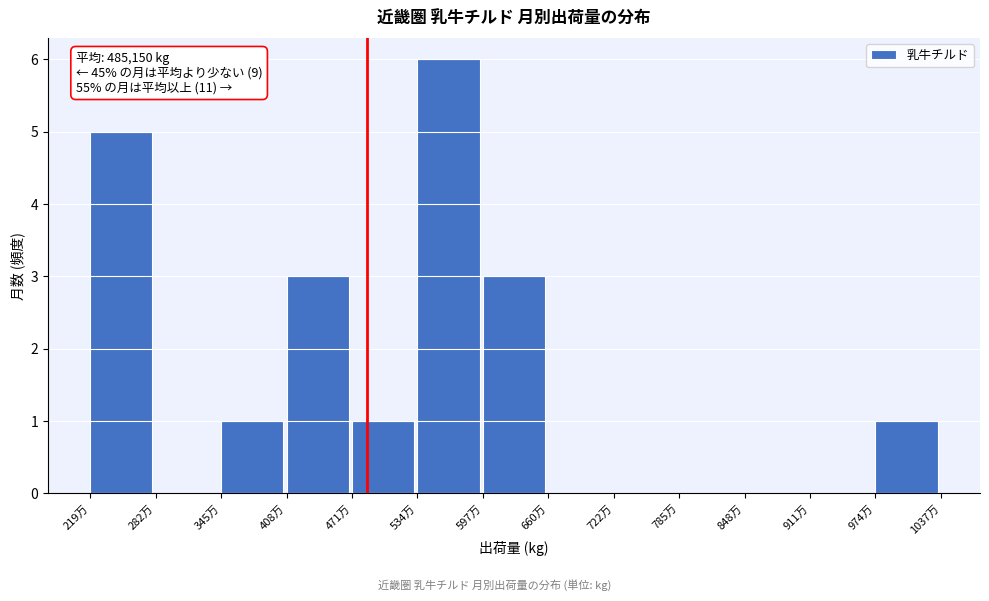

Reading left to right, transcribe all the data shown in this chart.

219万=5	282万=0	345万=1	408万=3	471万=1	534万=6	597万=3	660万=0	722万=0	785万=0	848万=0	911万=0	974万=1